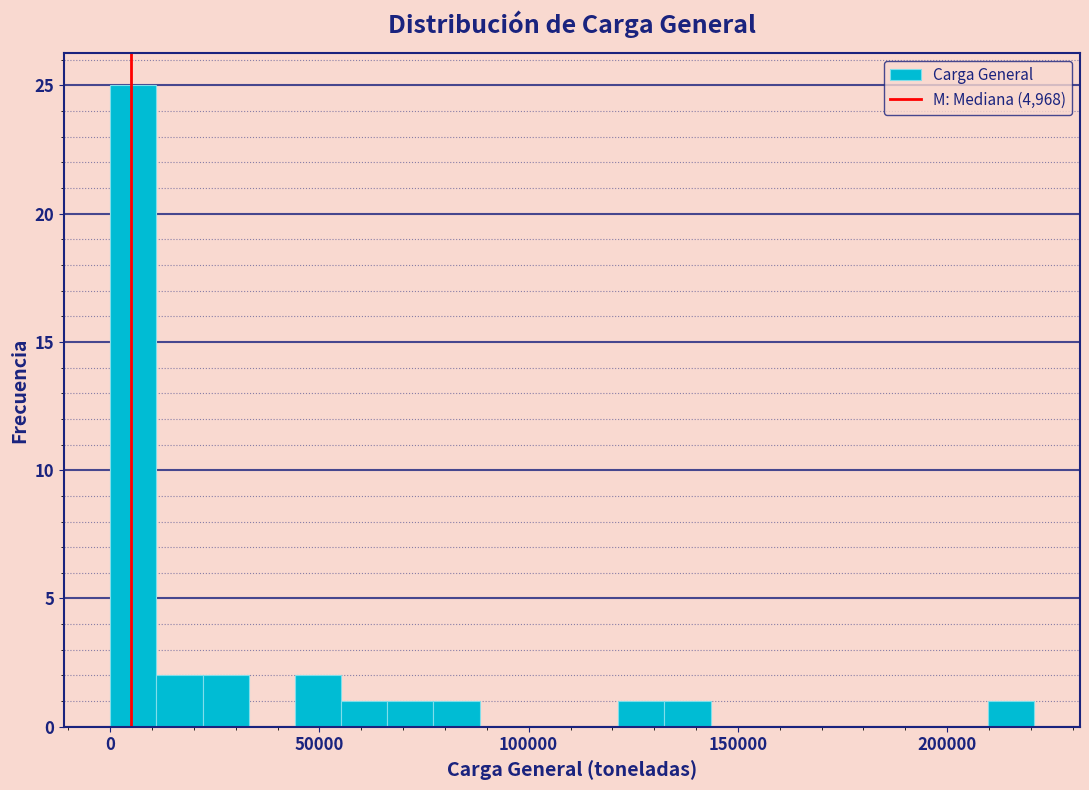

Around what value on the x-axis is the tallest bar? Give the approximate position of its centre, as read against the axis.

5000